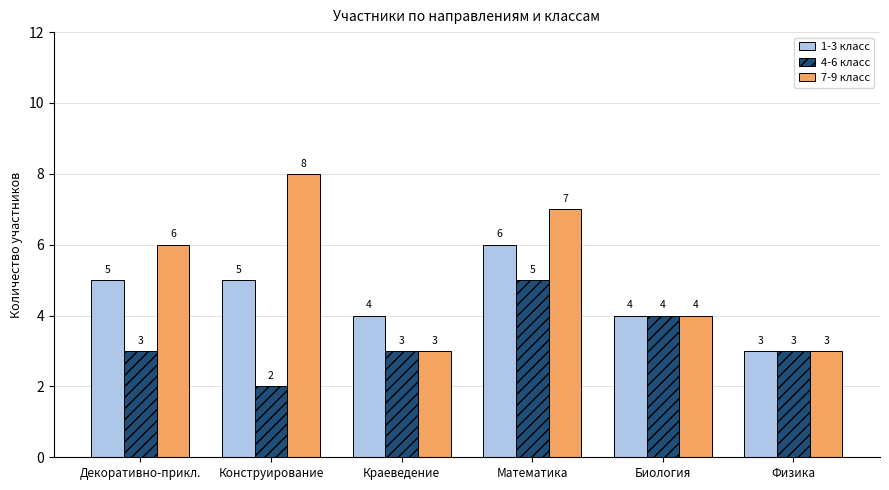

What is the sum of the 4-6 класс values at Краеведение and Математика?

8